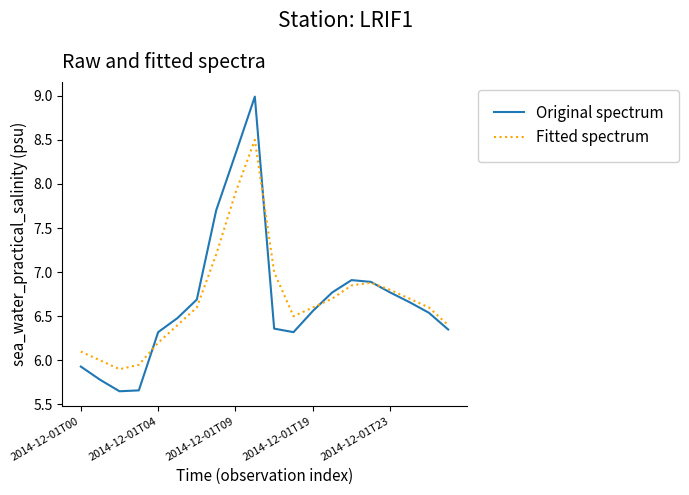

True or false: Original spectrum has more than 1 interior local peaks.

True